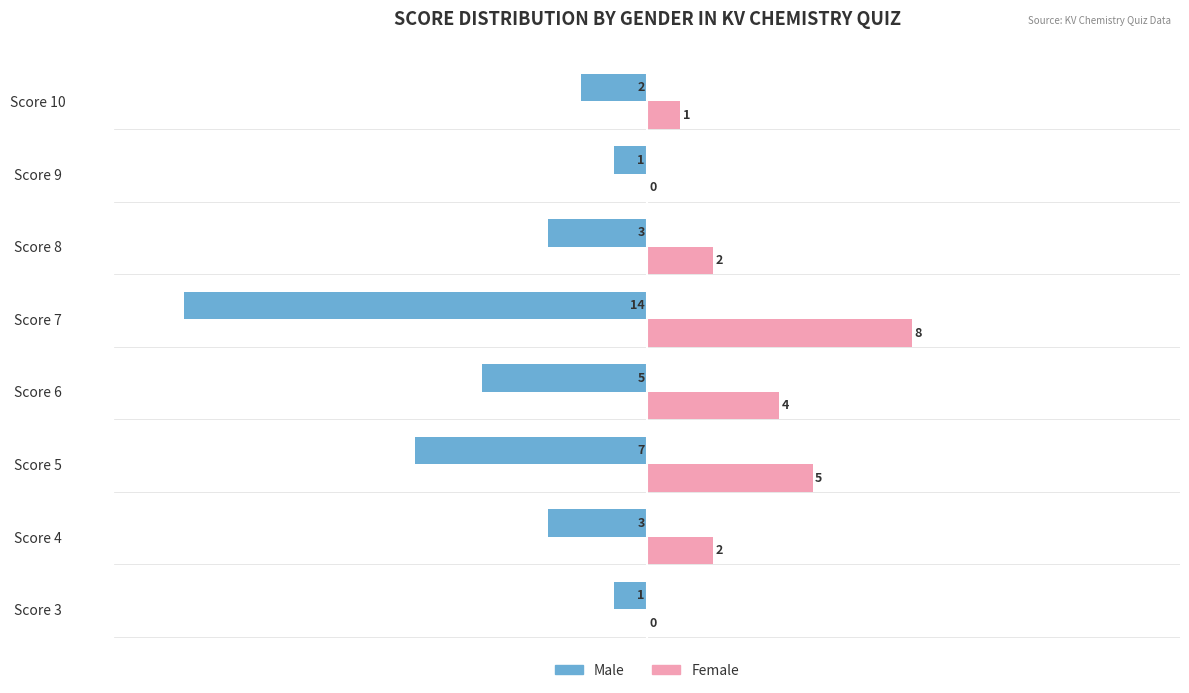

What are all the series names shown in the legend?

Male, Female